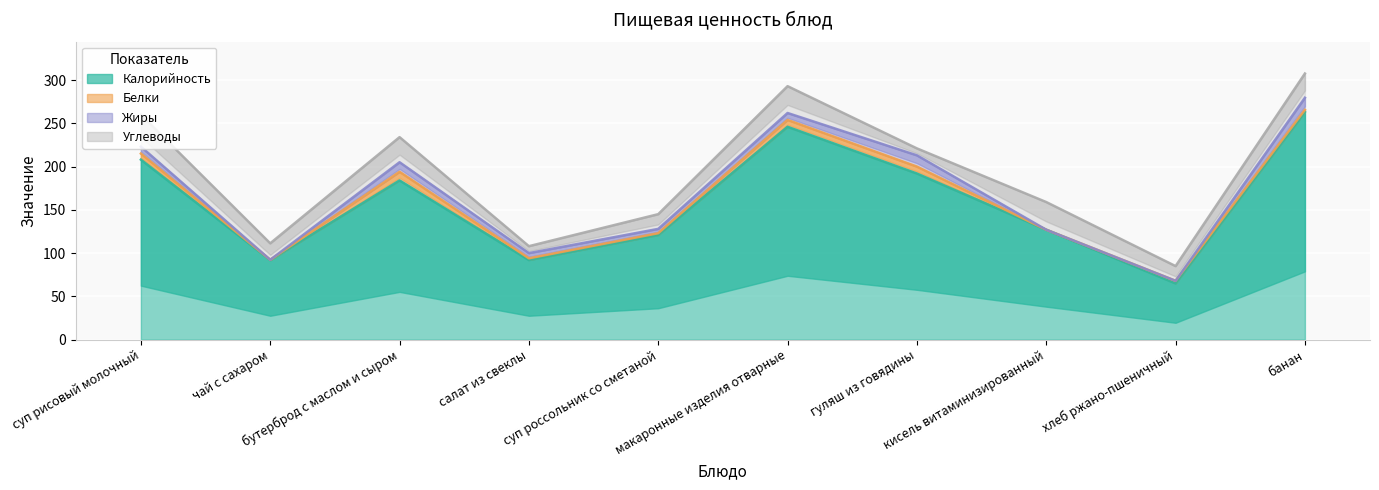

True or false: Углеводы has more than 1 points higher than both neighbors.

True